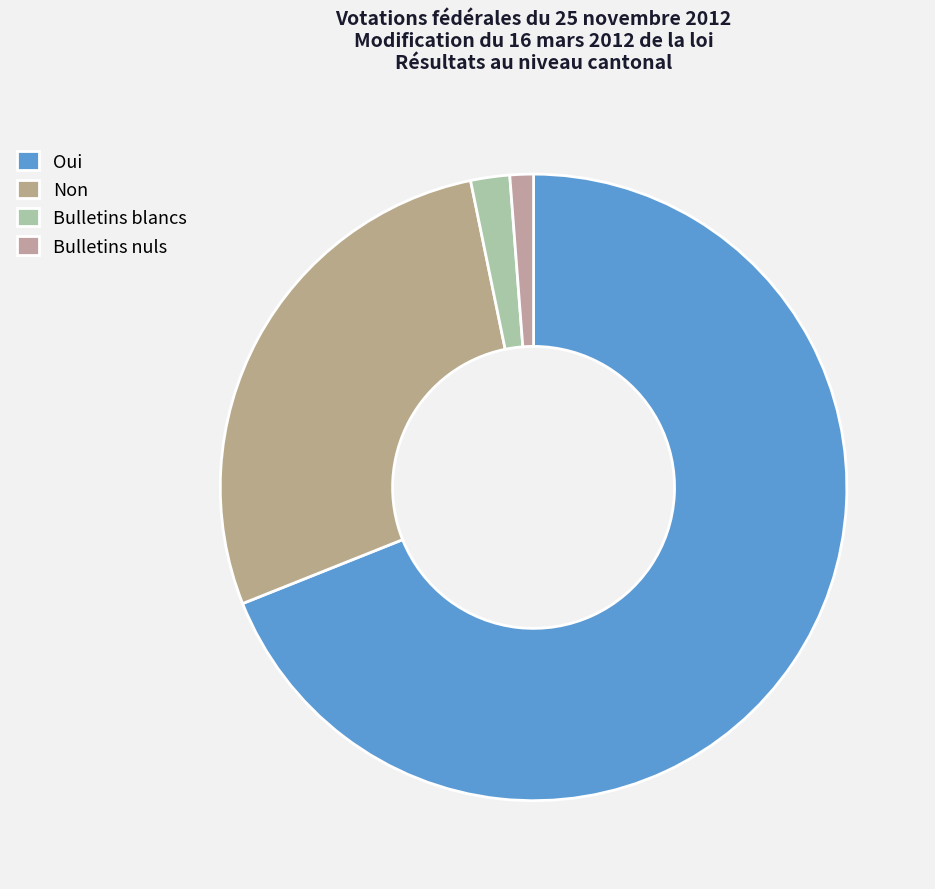

Is Oui the majority of the pie?

Yes